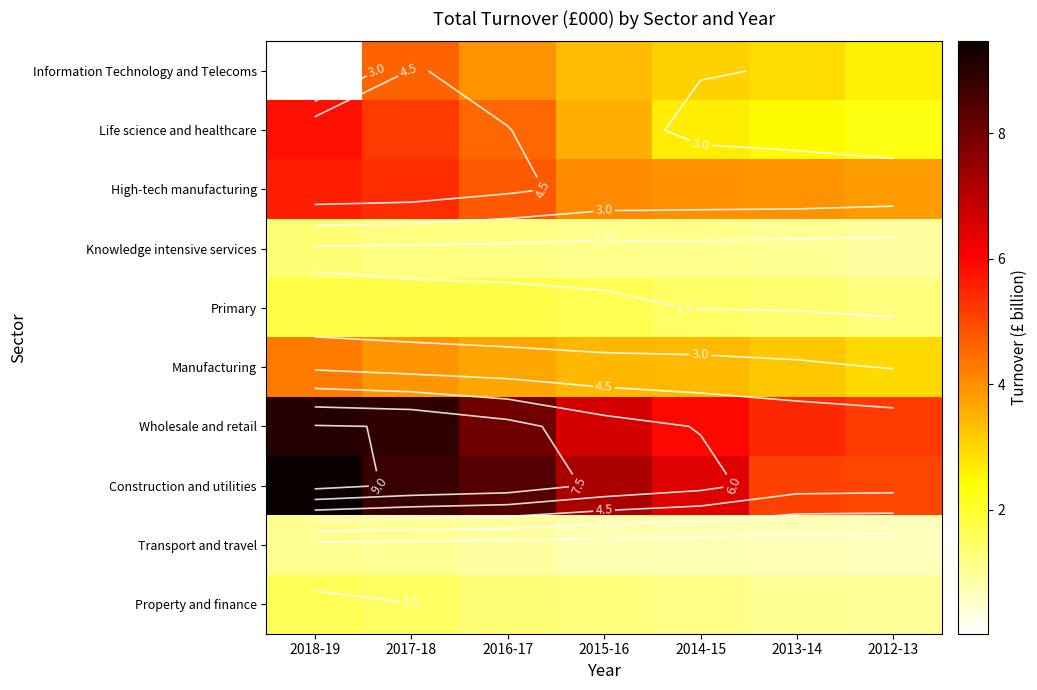

The Primary series shows 1.7 at 2016-17. True or false?

True